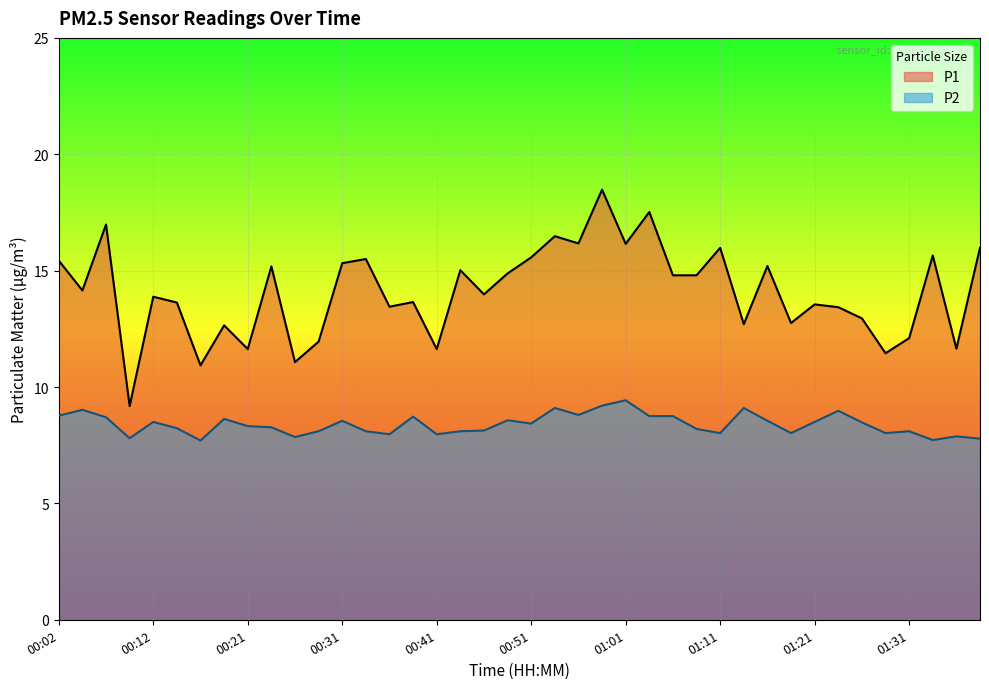

What is the minimum value shown in the chart?

7.7